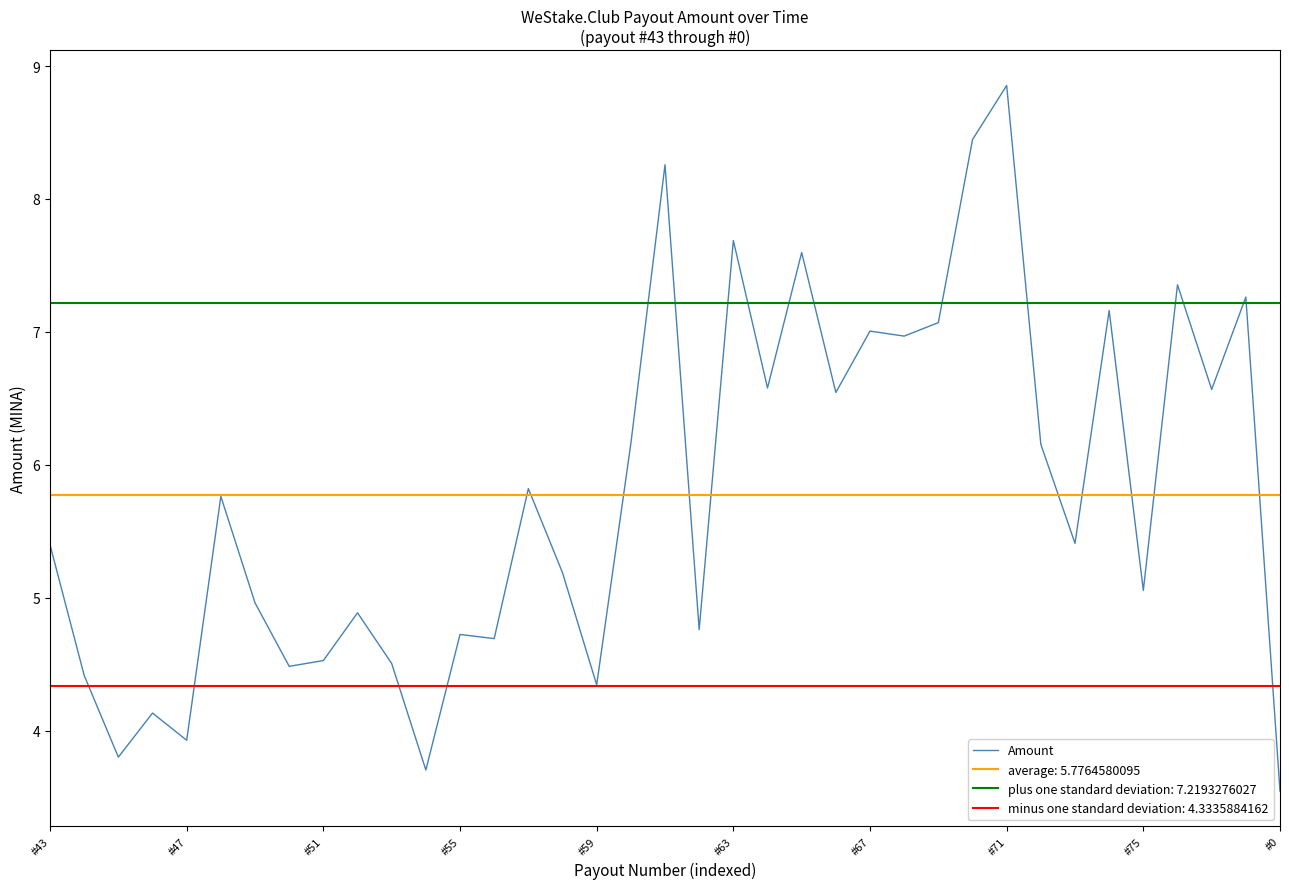

At which label does the data first exceed 5?

#43